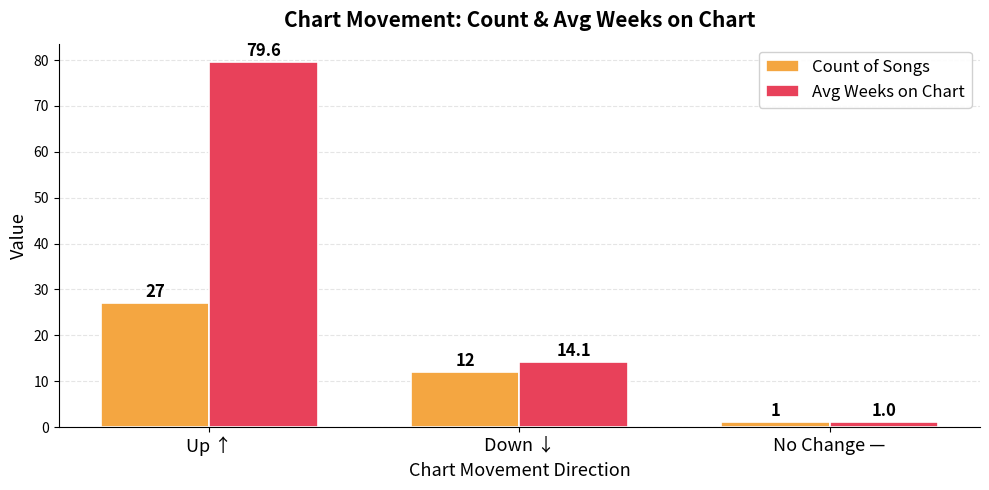

What position from the right is Up ↑?

3